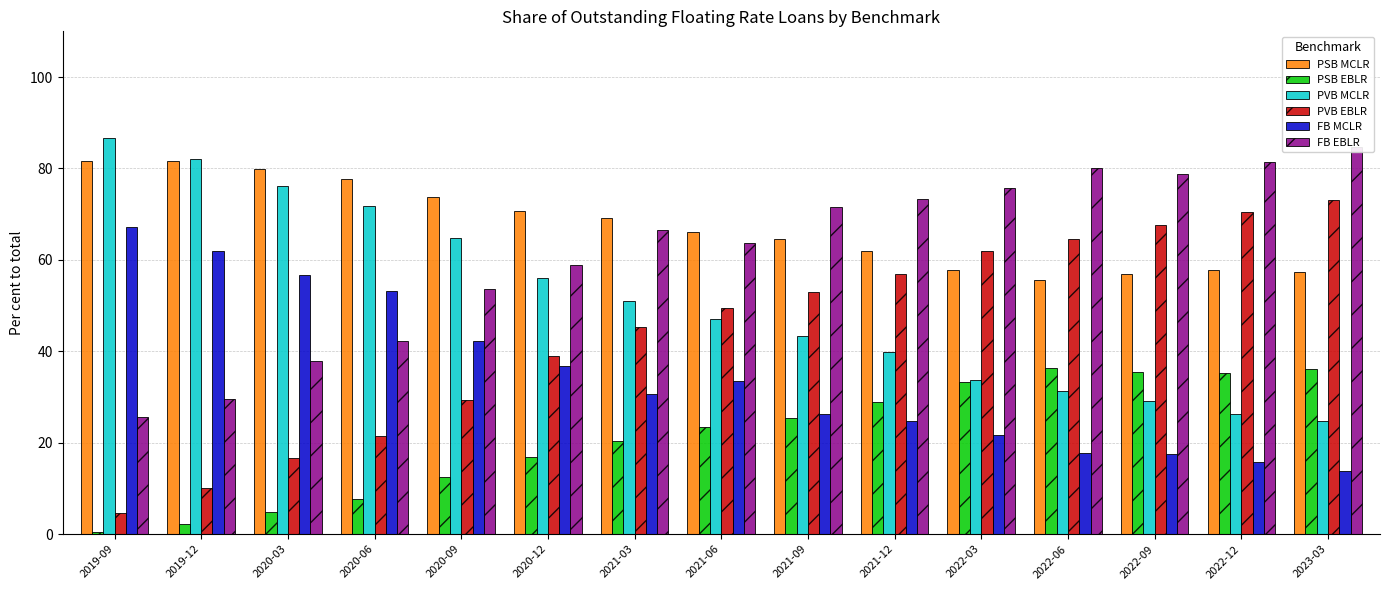

What position from the right is 2023-03?

1